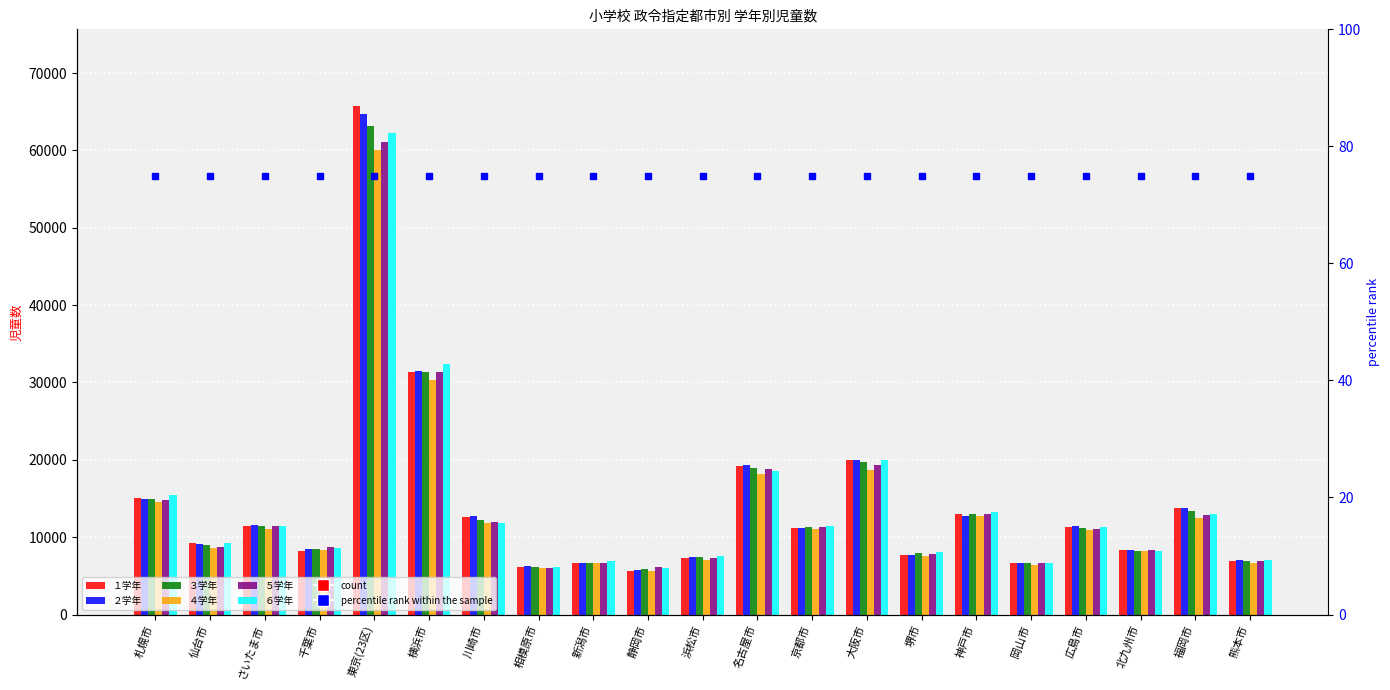

How many bars are there in total?

126